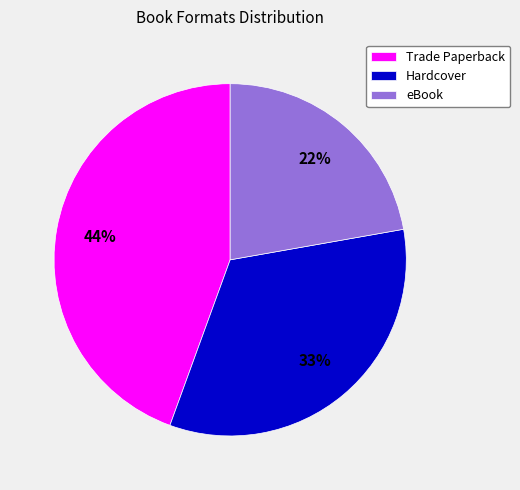

Combined, do Trade Paperback and eBook account for over 50%?

Yes